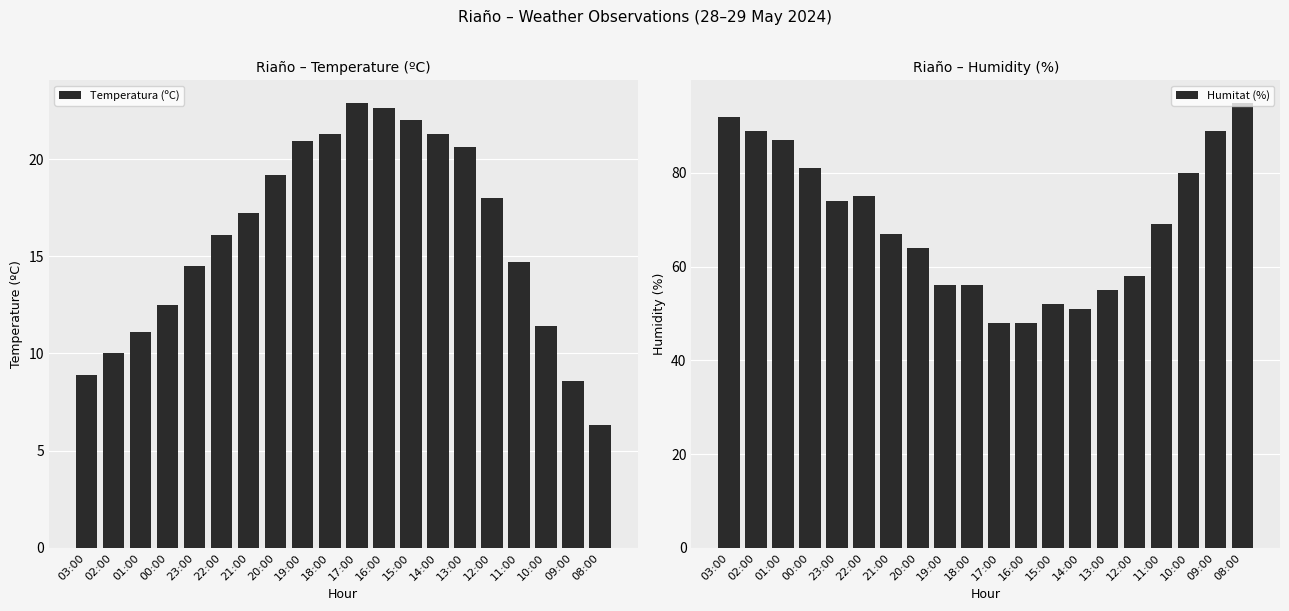

True or false: Temperatura (ºC) has a value of 4.8 at 13:00.

False